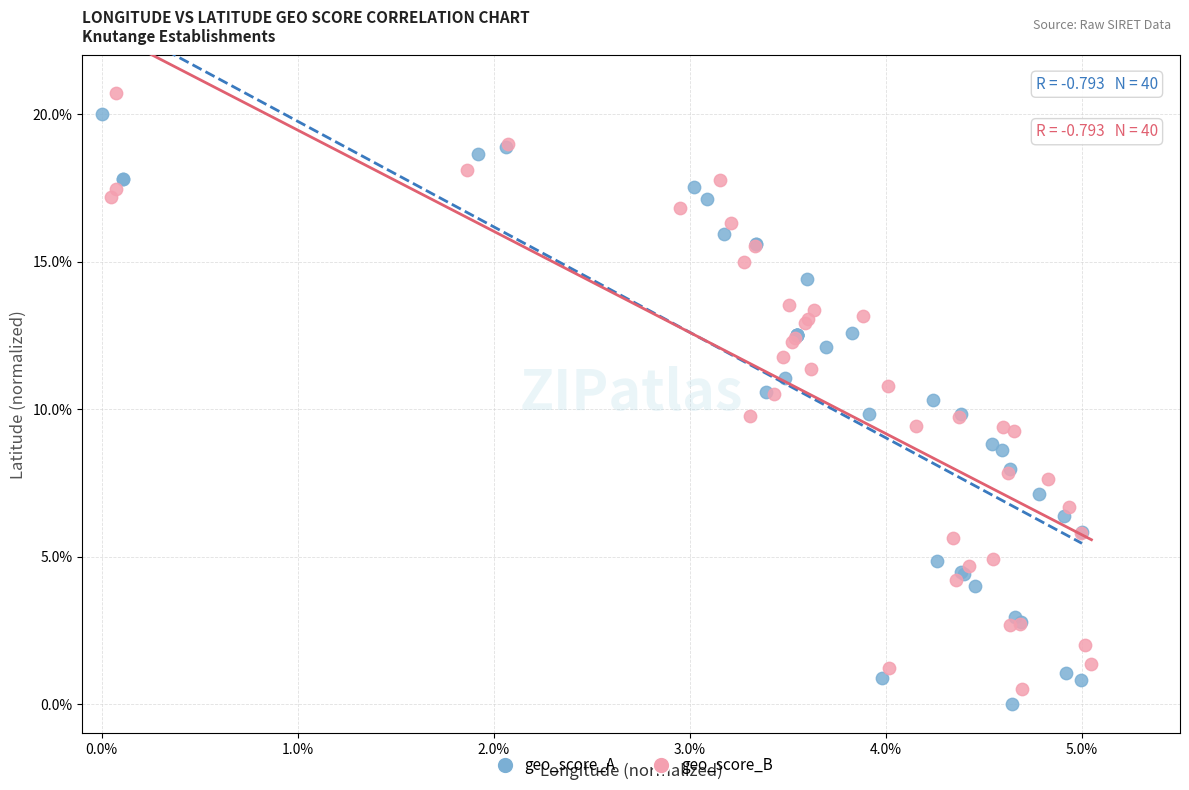

Which series contains the lowest Y value?

geo_score_A